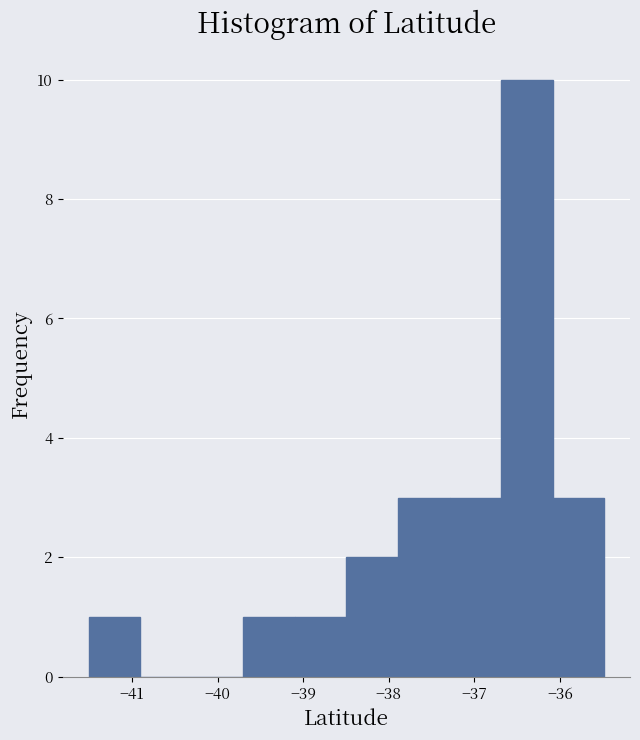

Over which range of the x-axis is the bar tallest?

-36.7 to -36.1